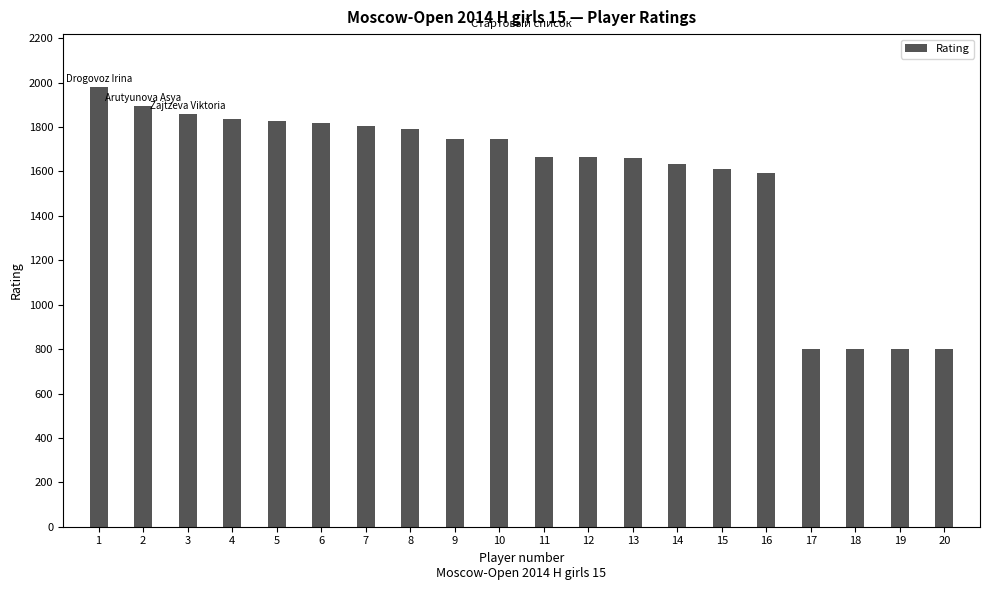

What is the smallest value displayed?

800